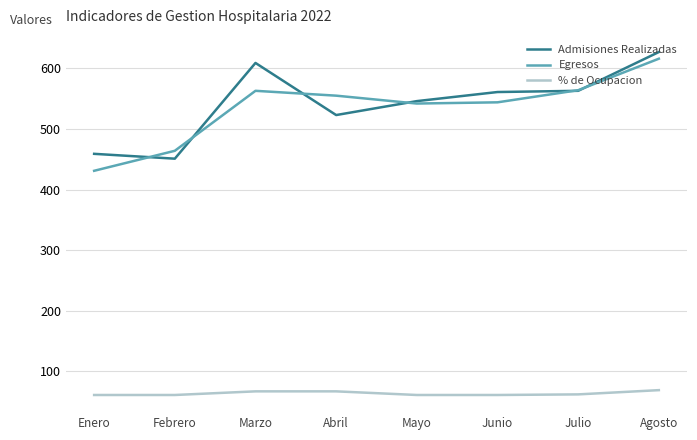

What is the maximum value shown in the chart?

627